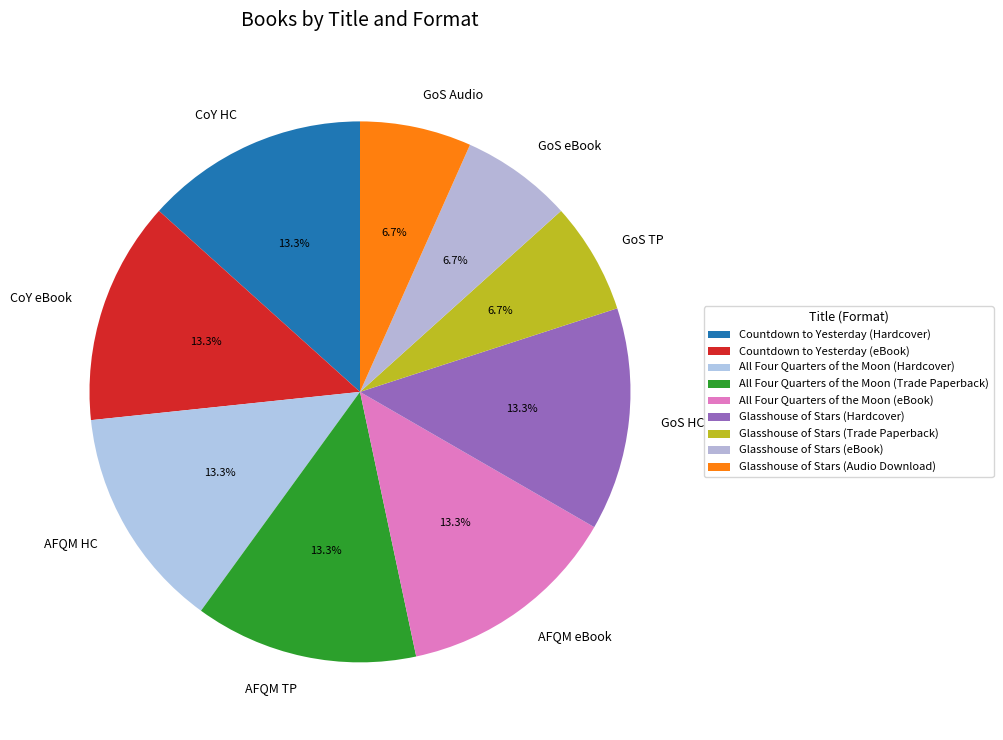

What is the ratio of the value at GoS eBook to the value at AFQM eBook?

0.5